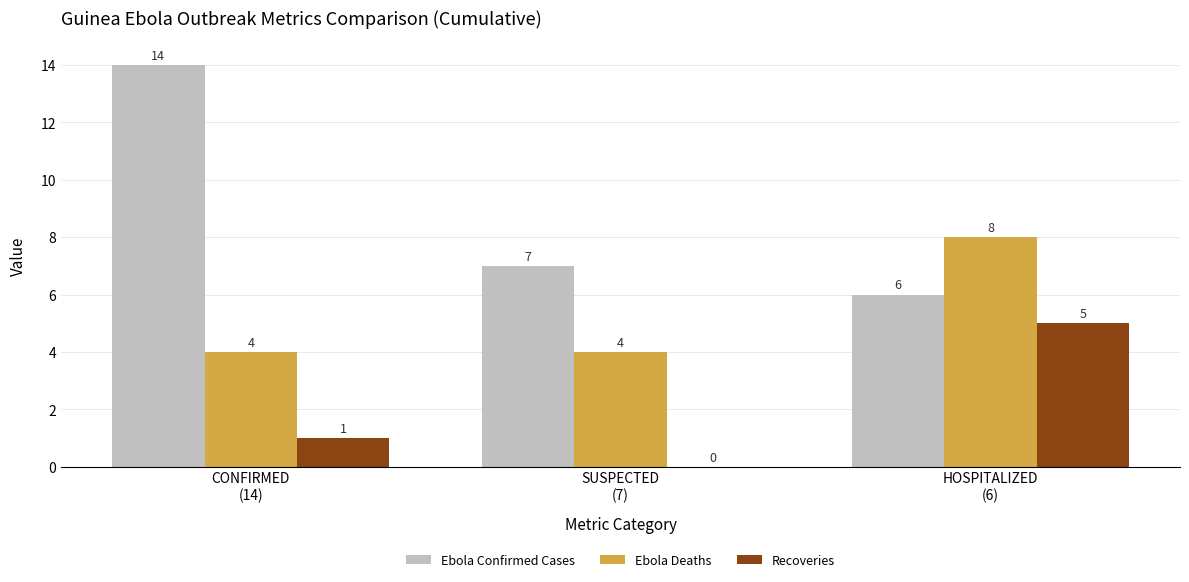

At which label does Ebola Deaths reach its peak?

HOSPITALIZED
(6)